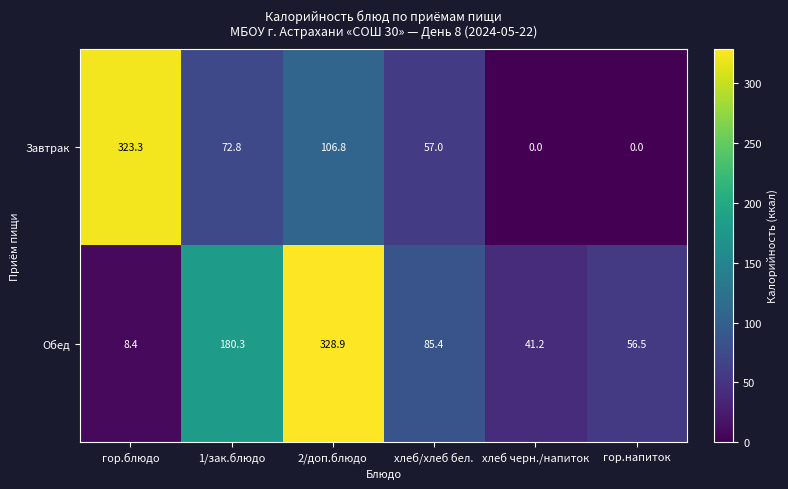

How many distinct data groups are displayed?

2